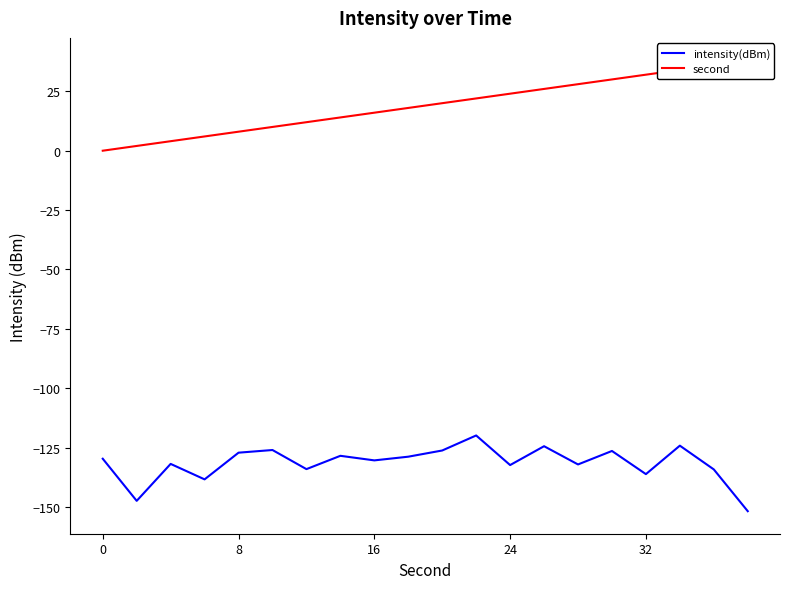

Is it true that intensity(dBm) equals -27.5 at 0?

False